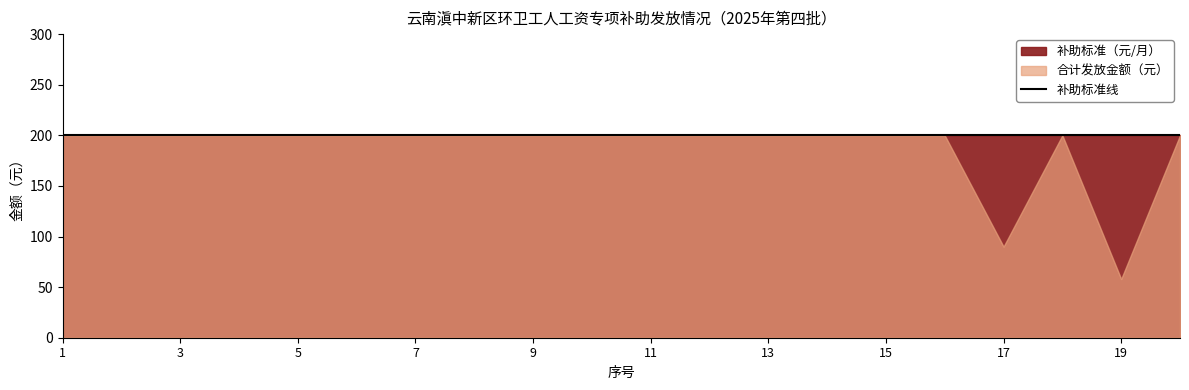

Rank the series by their average value, from highest to lowest.

补助标准（元/月）, 合计发放金额（元）